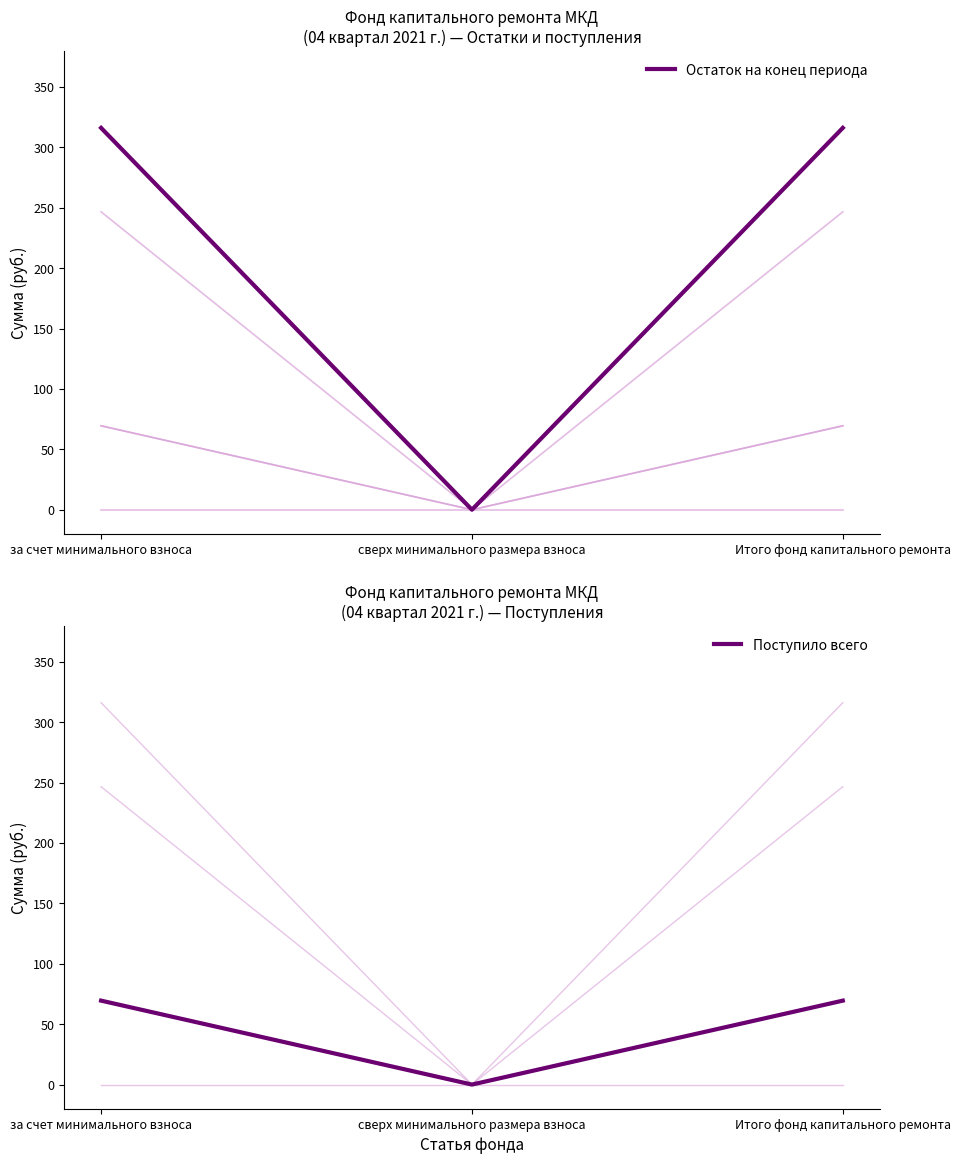

Where does the Остаток на конец периода series first go above 316?

за счет минимального взноса